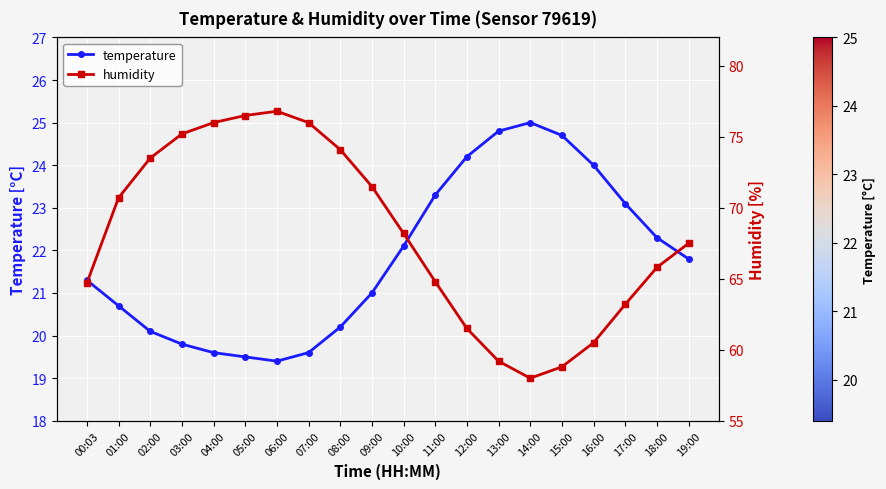

What is the approximate value of humidity at 07:00?

76.0